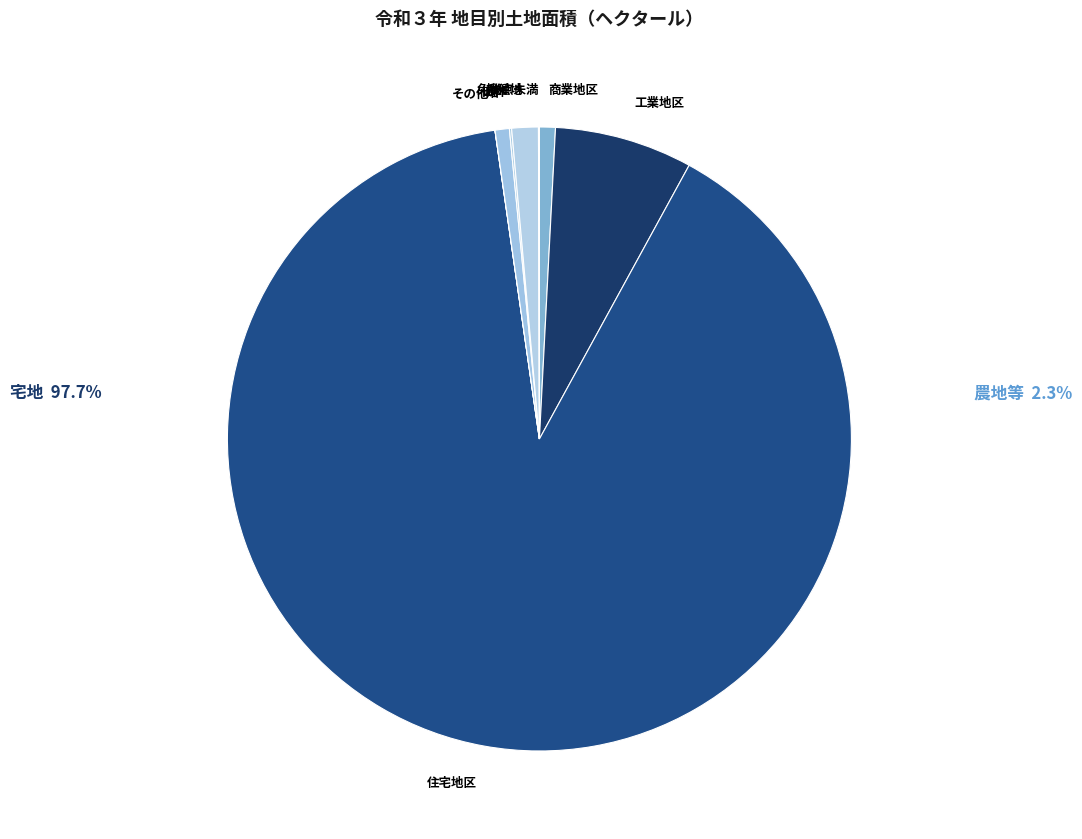

Which slice represents more than half of the pie?

住宅地区